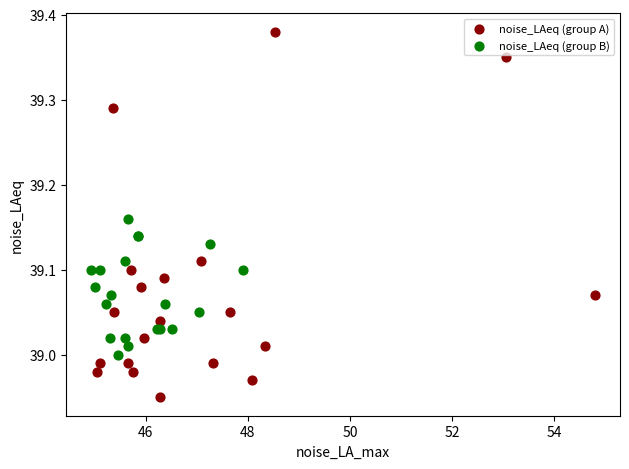

Which series contains the highest Y value?

noise_LAeq (group A)